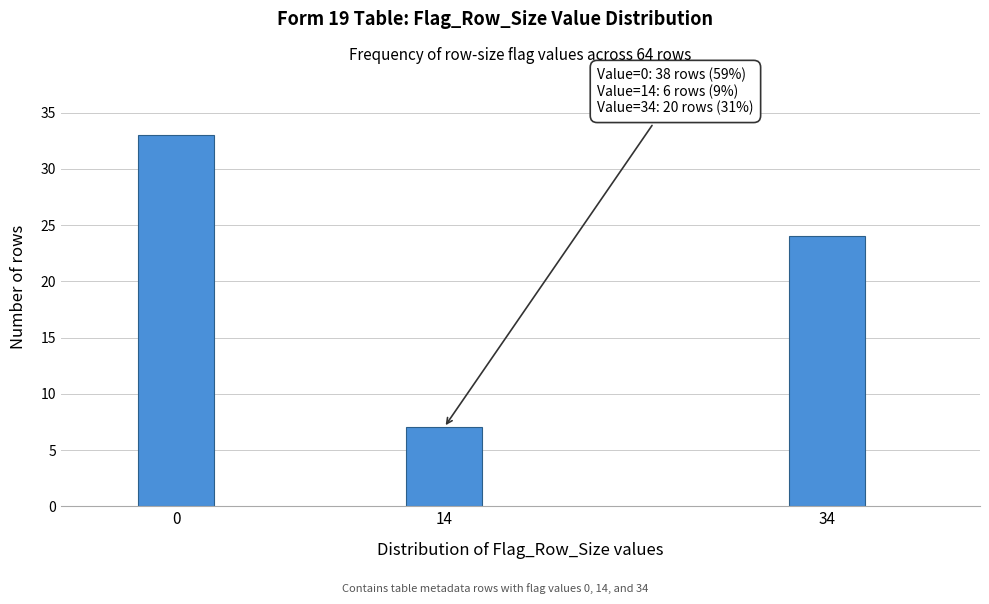

Reading right to left, transcribe all the data shown in this chart.

24	7	33